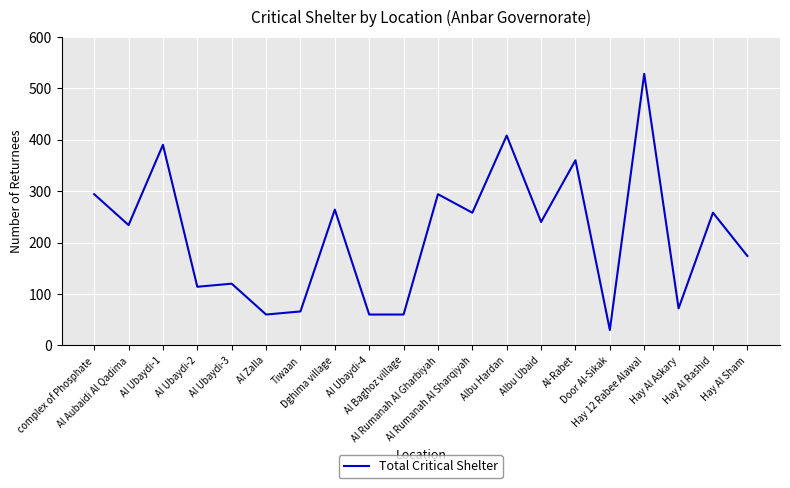

How many lines are shown in the chart?

1